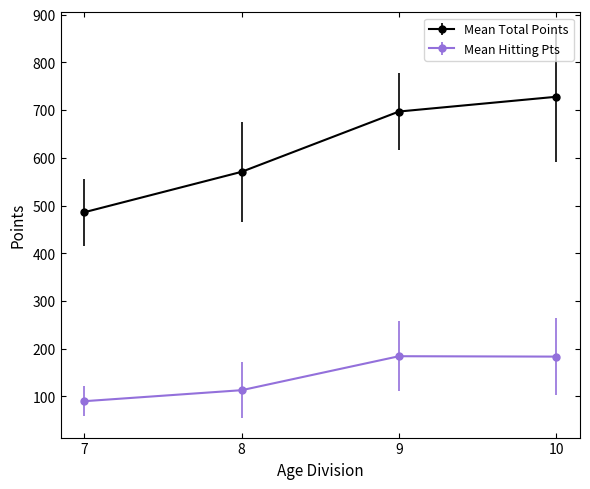

Which category has the highest value across all series?

10